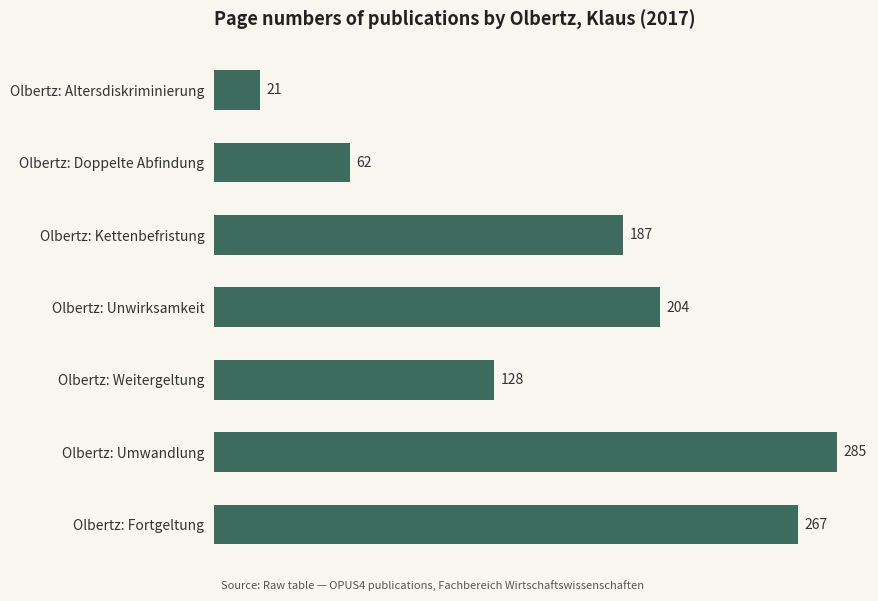

What is the maximum value shown in the chart?

285